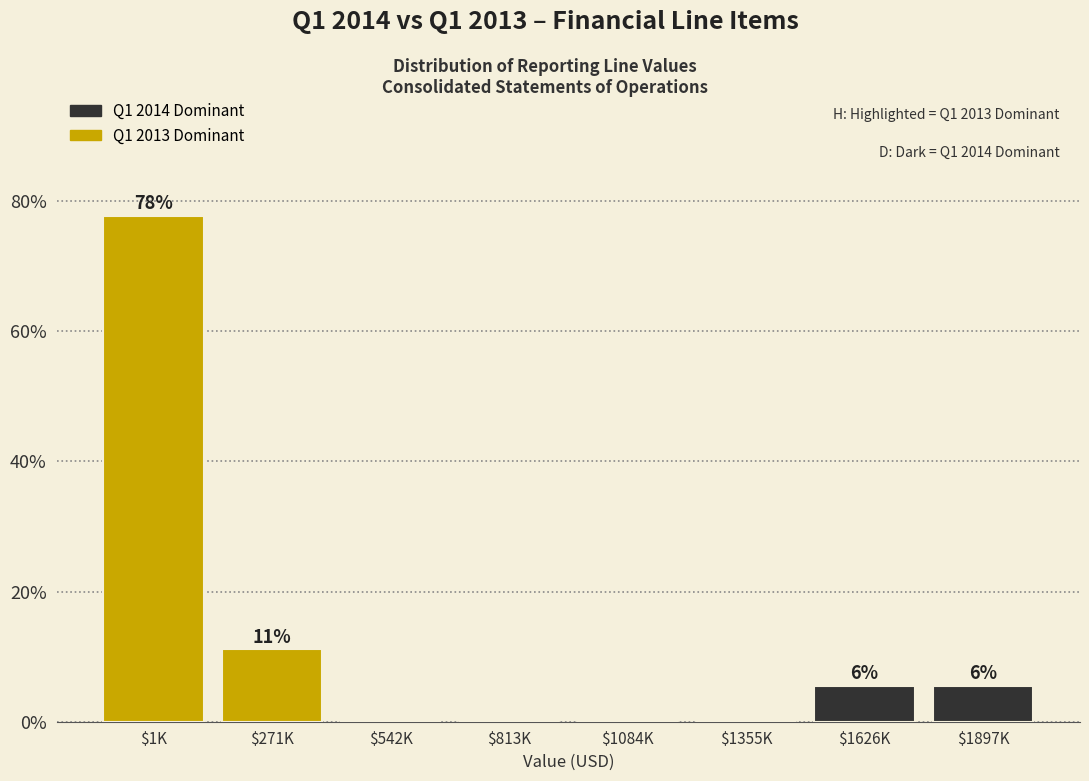

Are the bars horizontal?

No